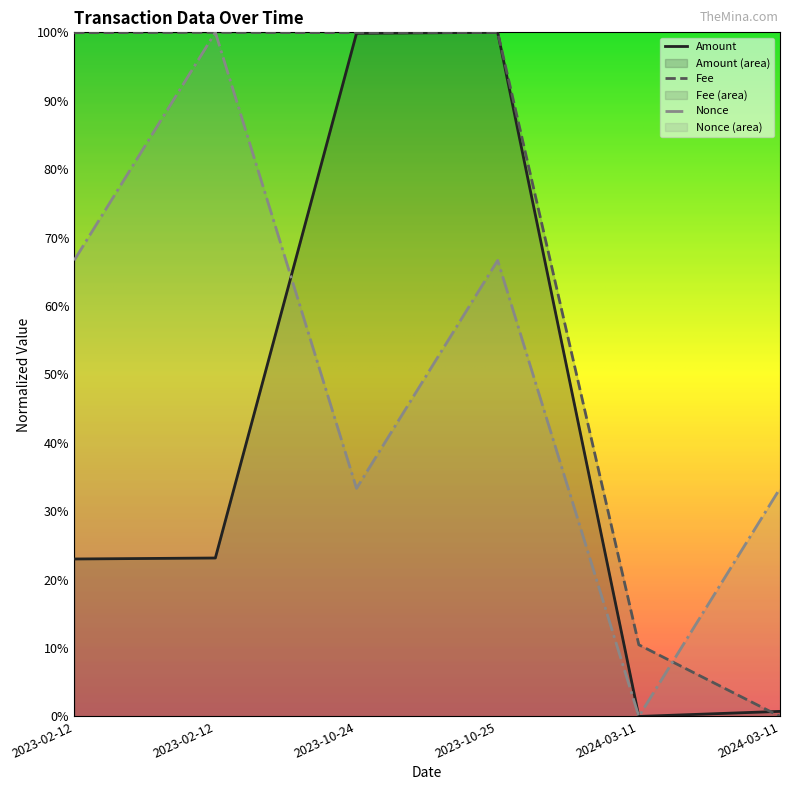

List the labels in order of Nonce value, smallest first.

2024-03-11, 2023-10-24, 2024-03-11, 2023-02-12, 2023-10-25, 2023-02-12